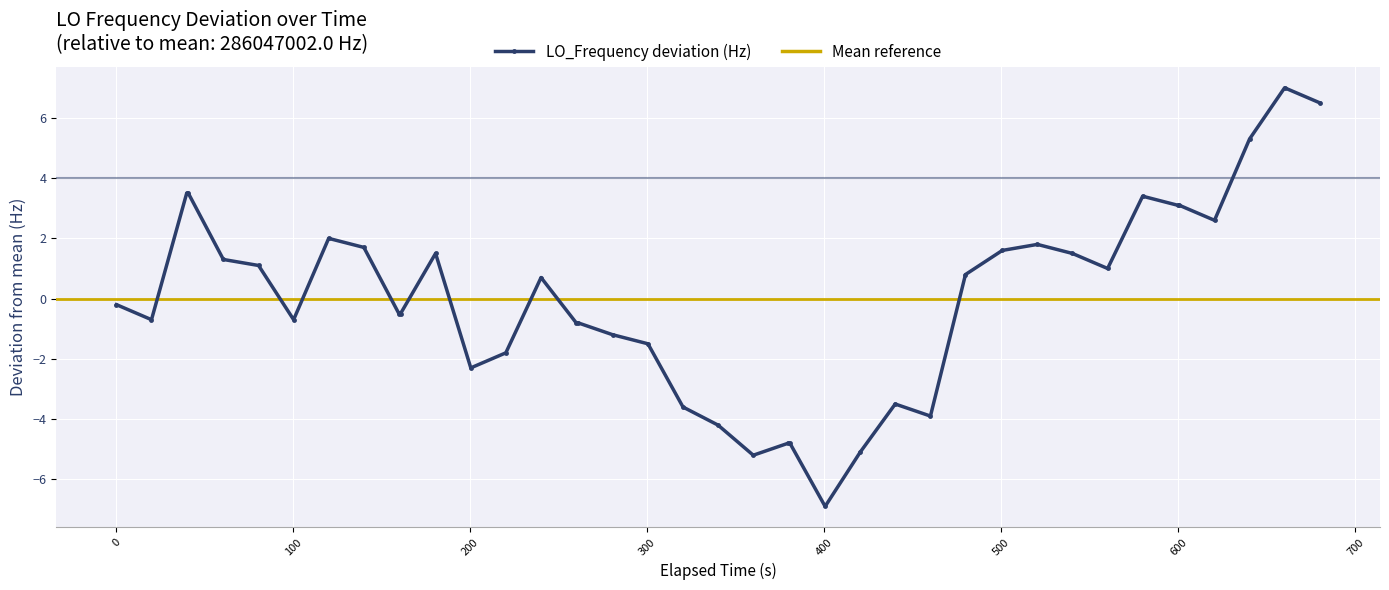

What is the value of the LO_Frequency deviation (Hz) point at the 28th from the left?

-3.9